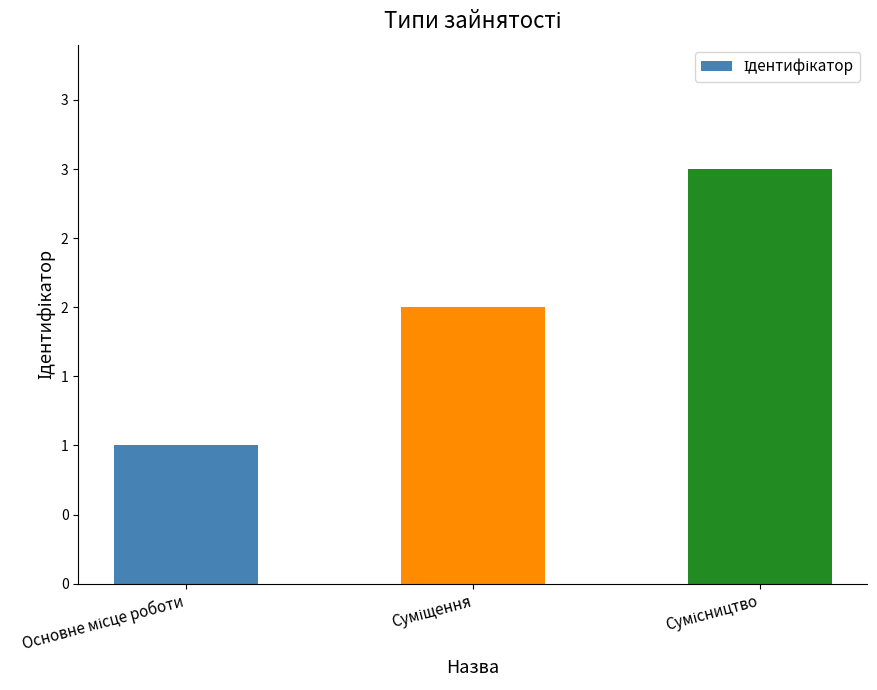

Approximately how many times larger is the value at Основне місце роботи compared to Суміщення?

0.5